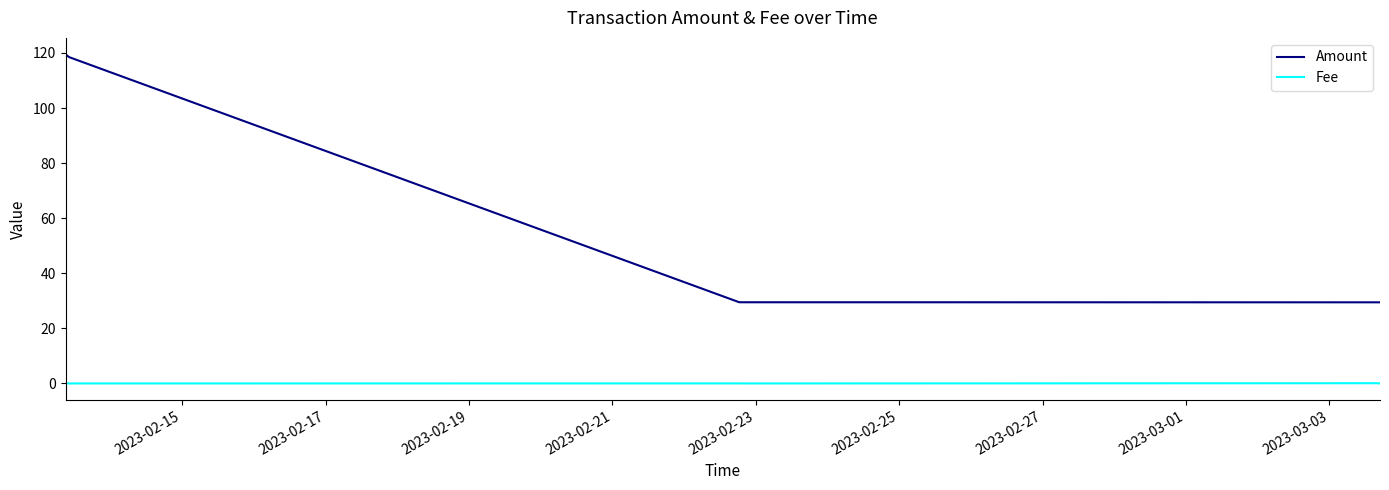

Which series has the largest total across all categories?

Amount